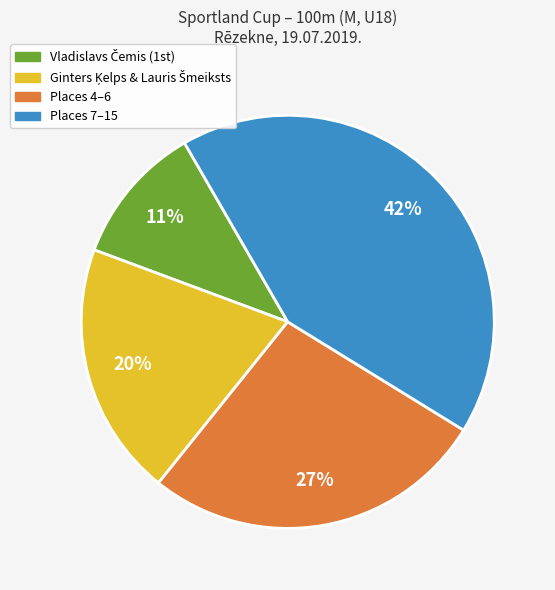

Does any single category account for the majority?

No